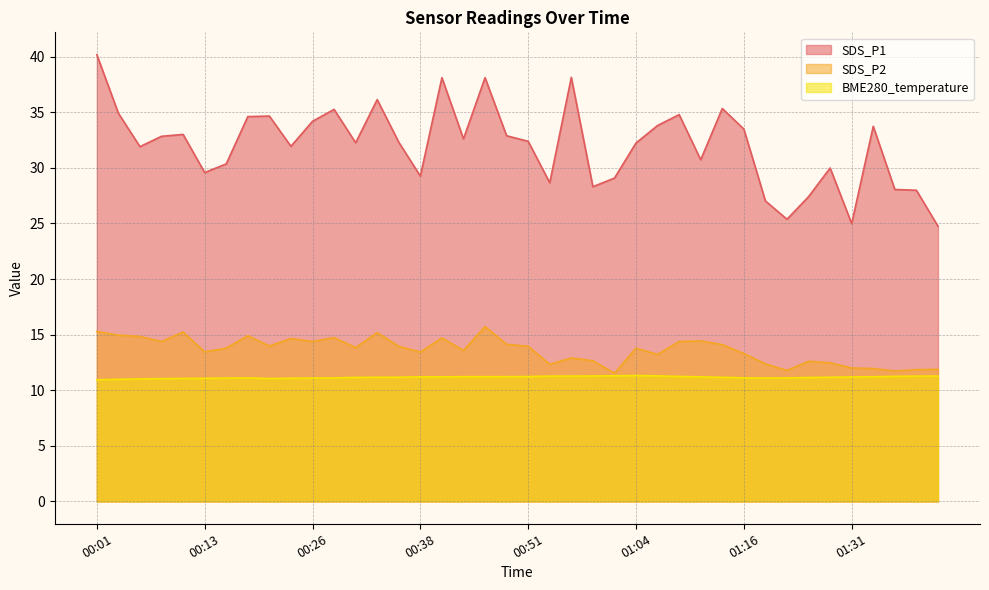

How many lines are shown in the chart?

3